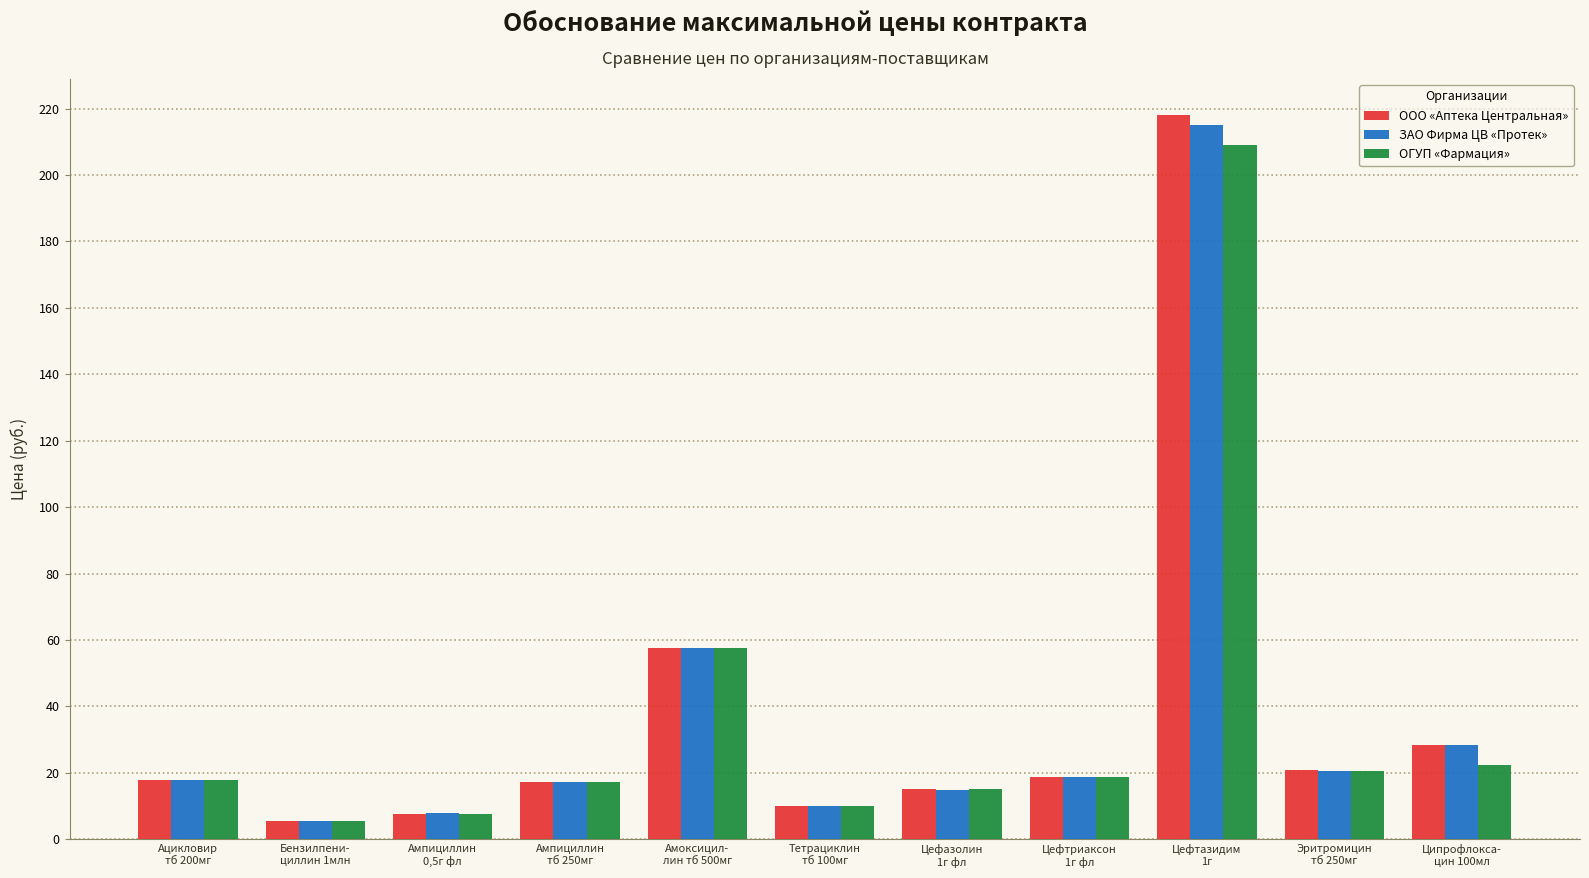

What is the greatest value displayed?

218.0